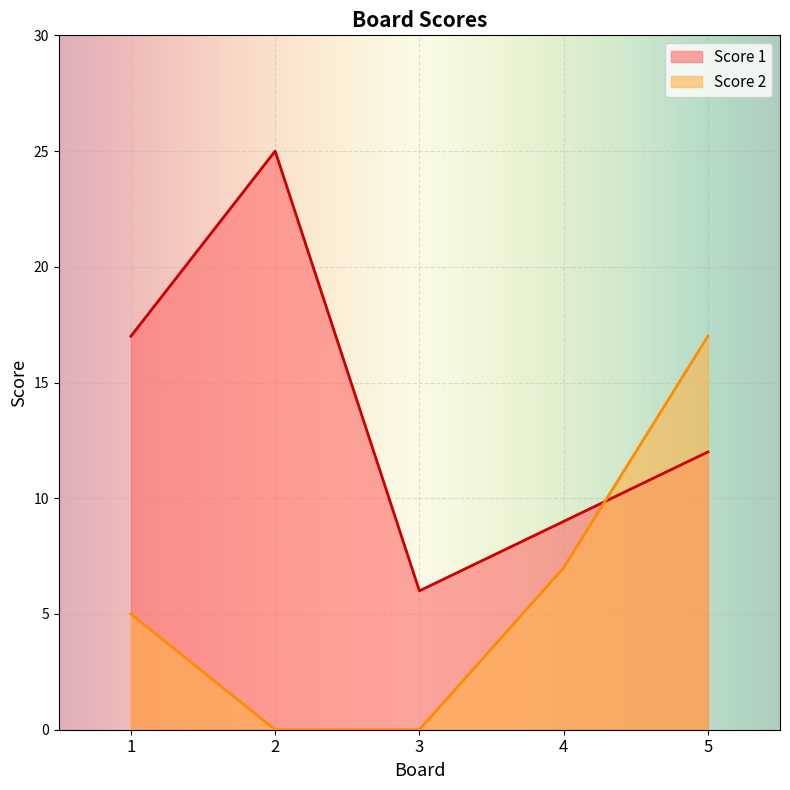

What are all the series names shown in the legend?

Score 1, Score 2